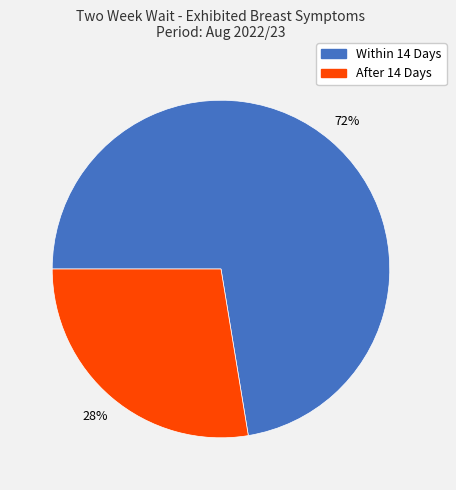

To the nearest percent, what is the average slice percentage?

50%